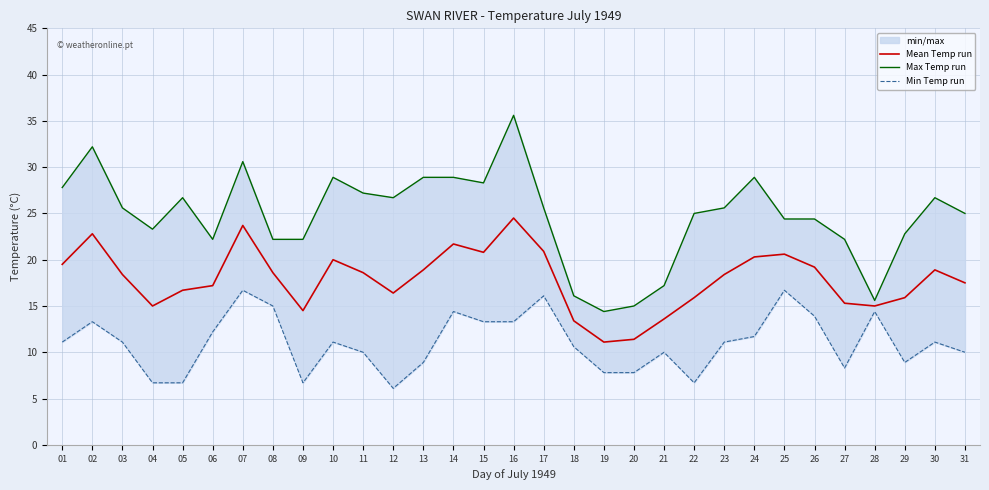

Does the chart have visible grid lines?

Yes